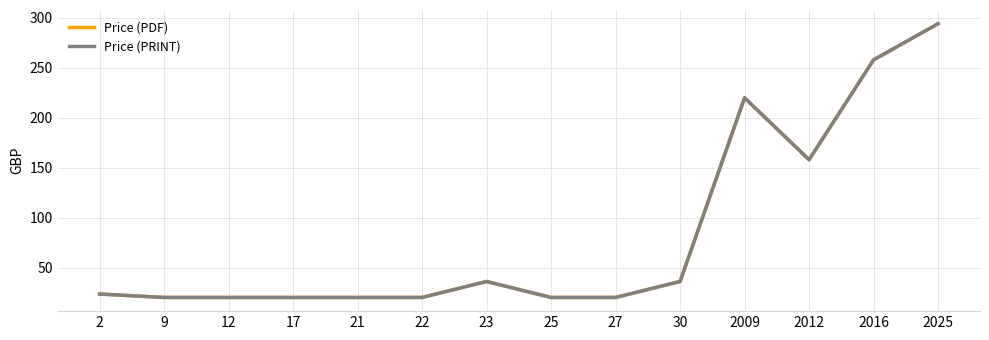

Does the chart have visible grid lines?

Yes